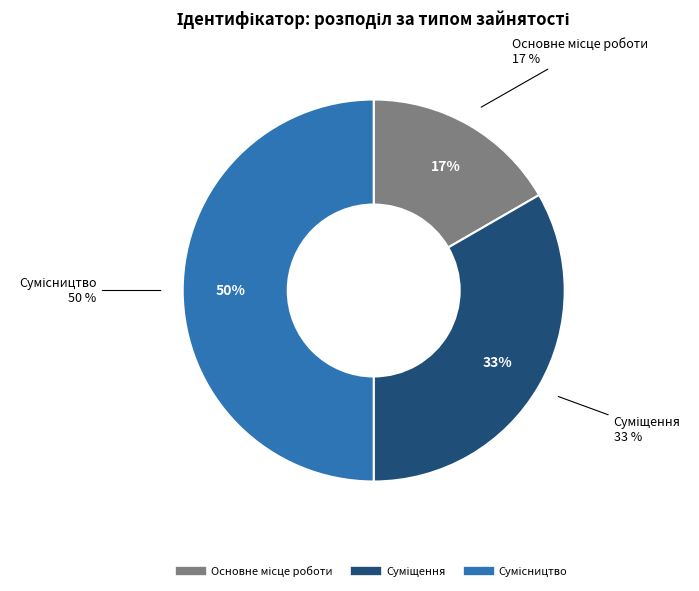

How many slices are in this pie chart?

3